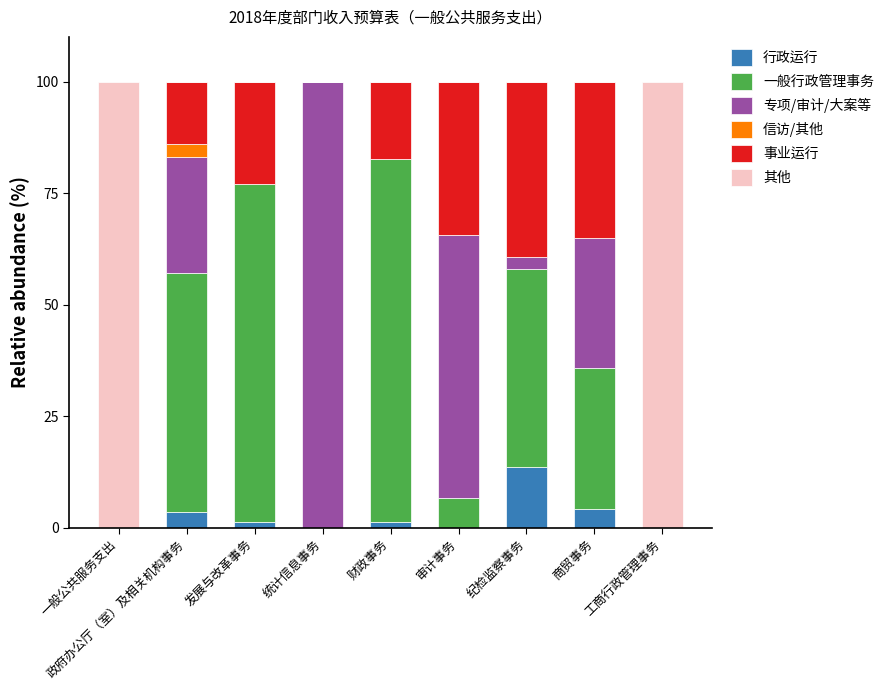

What is the maximum value for 行政运行?

13.7